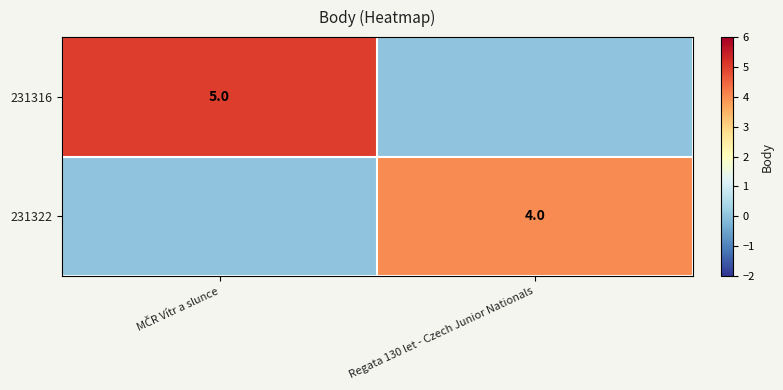

The value of 231322 at Regata 130 let - Czech Junior Nationals is 4. True or false?

True